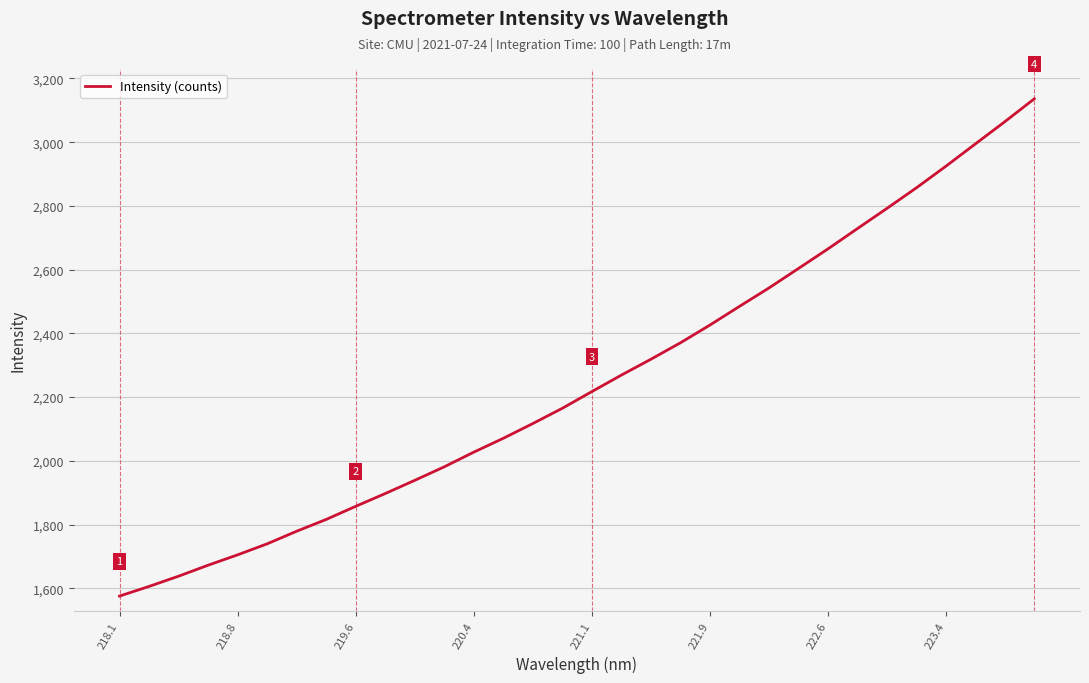

What is the maximum value shown in the chart?

3136.0